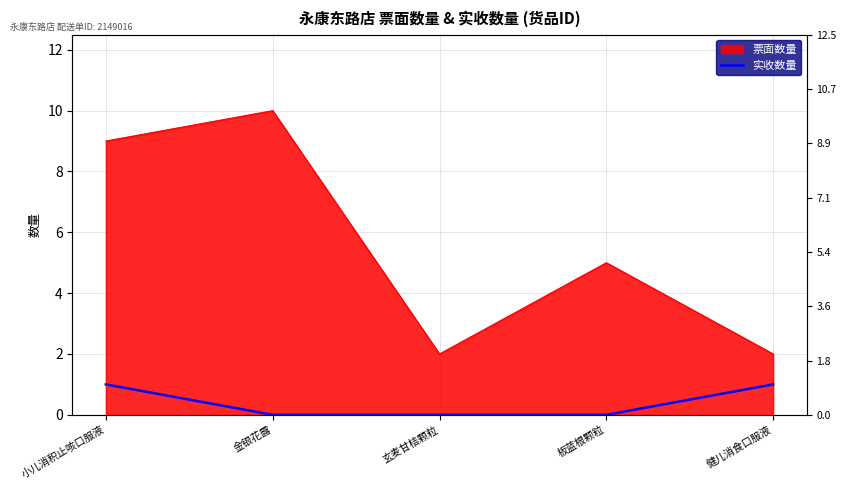

Which label corresponds to the smallest value in the chart?

金银花露